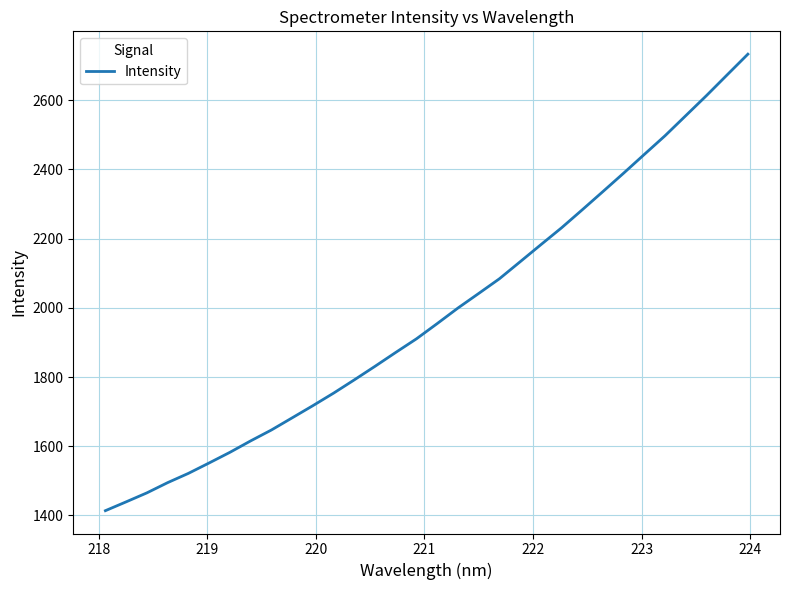

How many series are shown in this chart?

1